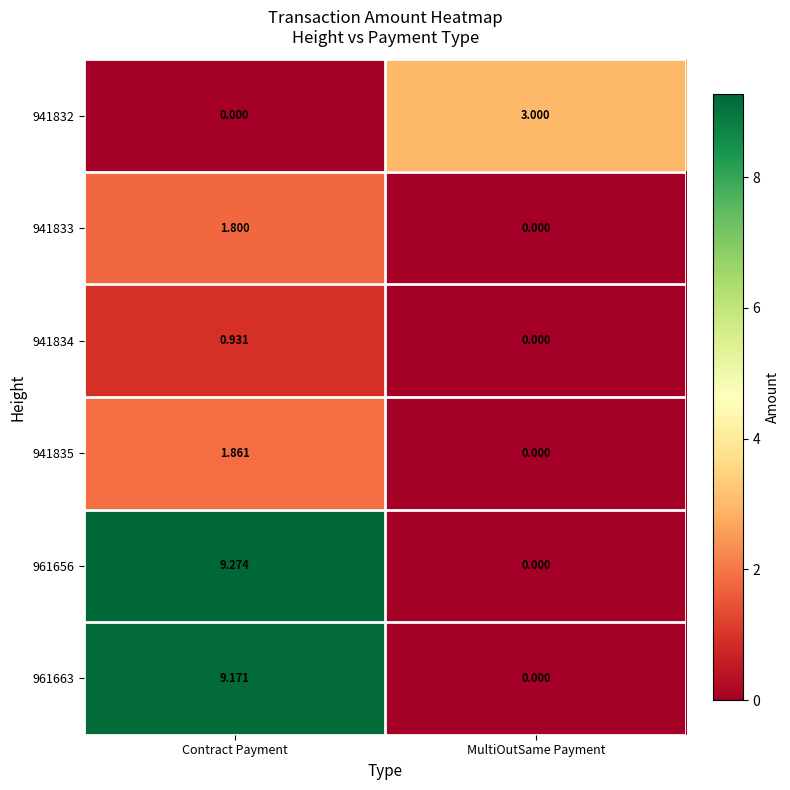

Rank the categories by 961656 value from lowest to highest.

MultiOutSame Payment, Contract Payment